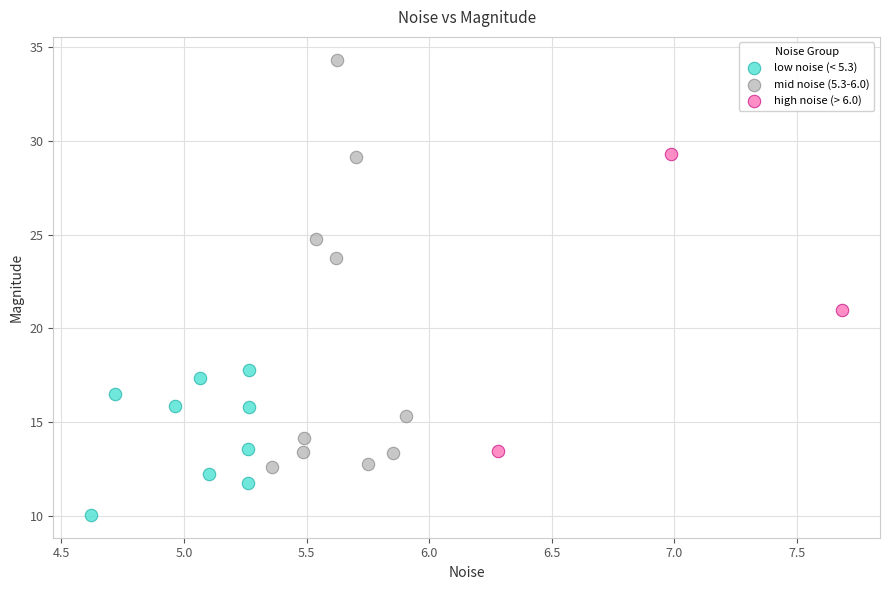

Which series contains the lowest Y value?

low noise (< 5.3)